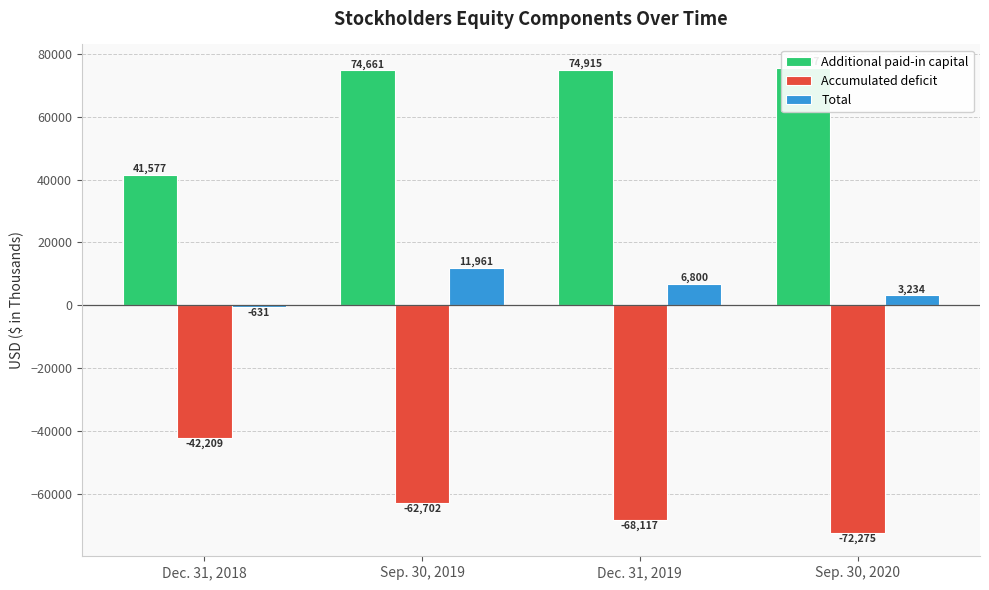

At Dec. 31, 2018, list the series in order from largest to smallest.

Additional paid-in capital, Total, Accumulated deficit